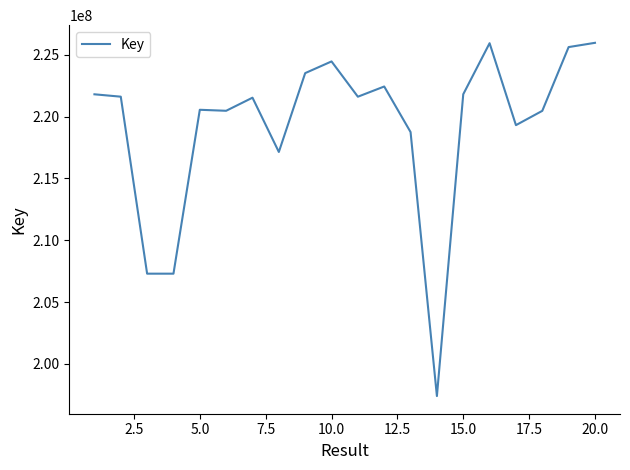

What is the greatest value displayed?

225968185